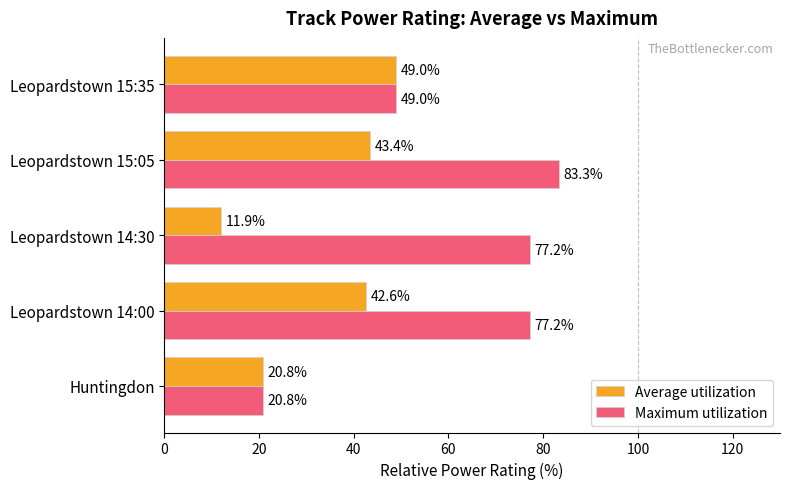

Which series has the largest range (max minus min)?

Maximum utilization